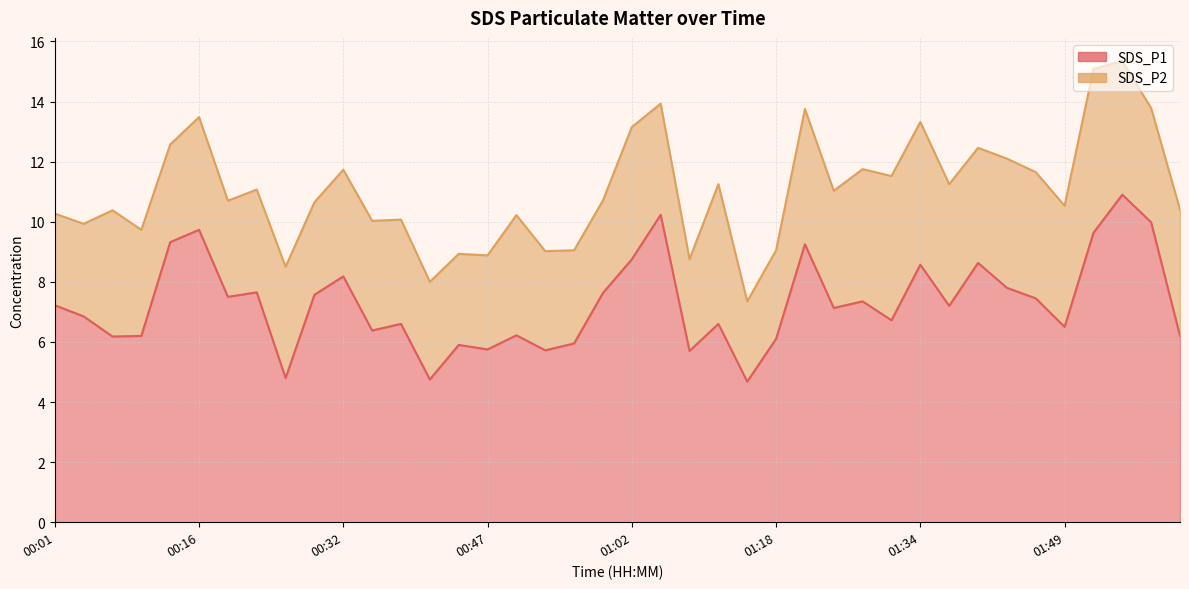

Does the chart display data point markers on the line(s)?

No